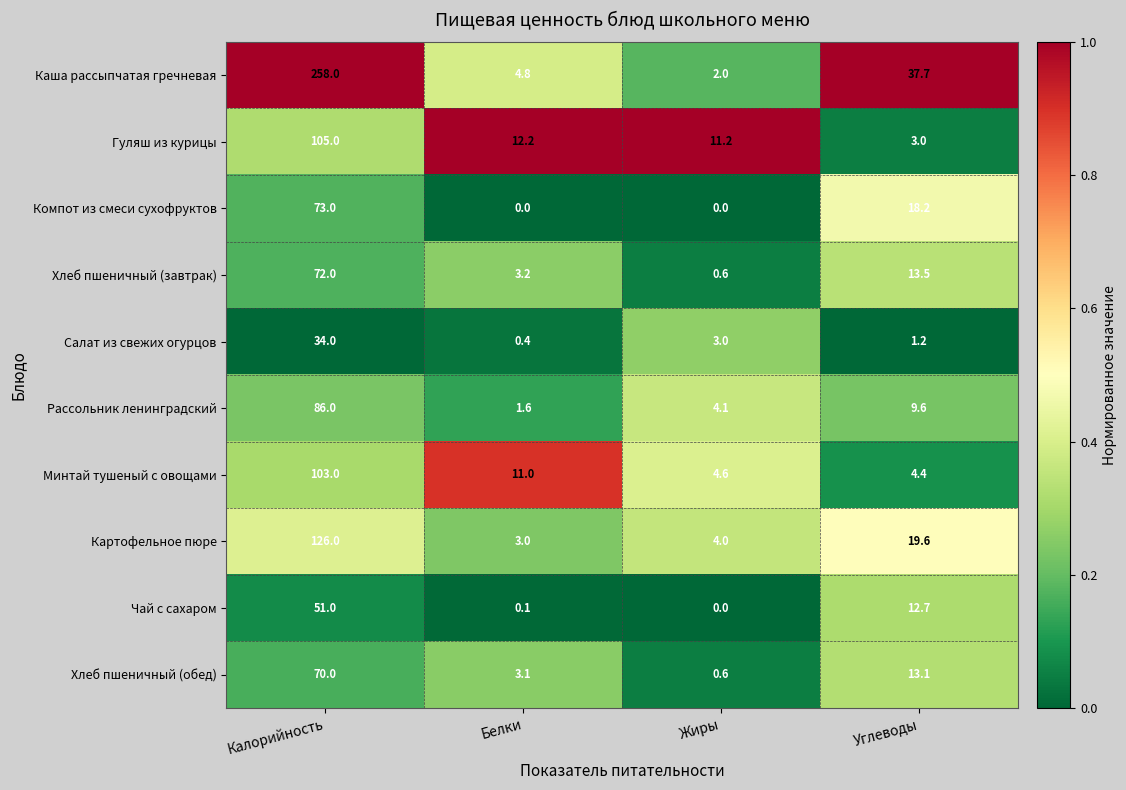

What is the difference between the Чай с сахаром values at Калорийность and Жиры?

51.0